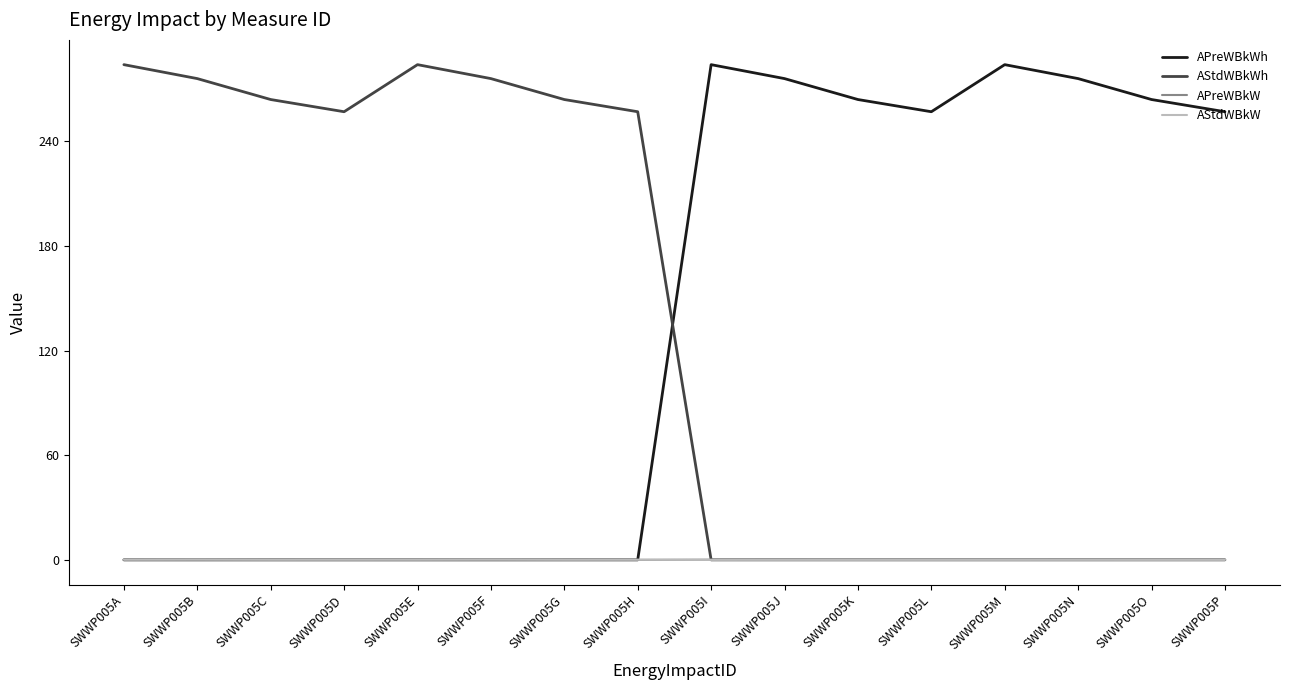

What is the maximum value shown in the chart?

284.0